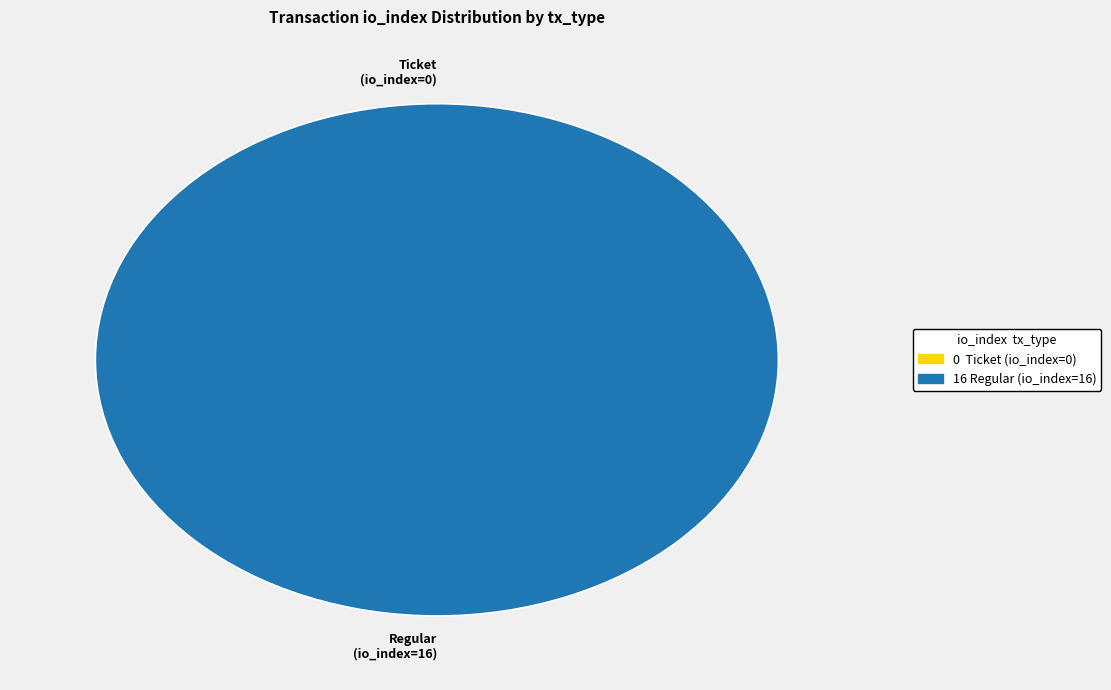

What percentage is the Regular (io_index=16) slice, to the nearest percent?

100%